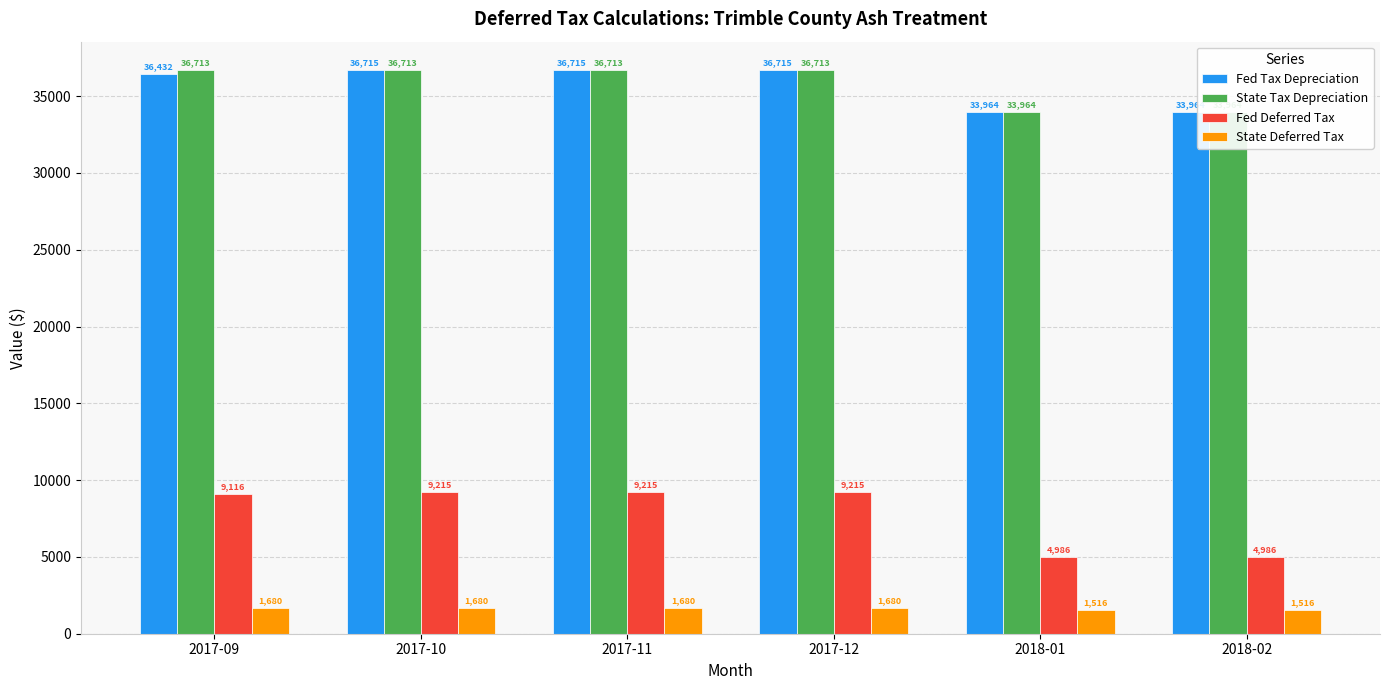

Reading left to right, transcribe all the data shown in this chart.

Fed Tax Depreciation: 2017-09=36432.0	2017-10=36715.0	2017-11=36715.0	2017-12=36715.0	2018-01=33964.0	2018-02=33964.0
State Tax Depreciation: 2017-09=36713.0	2017-10=36713.0	2017-11=36713.0	2017-12=36713.0	2018-01=33964.1	2018-02=33964.1
Fed Deferred Tax: 2017-09=9116.3	2017-10=9215.3	2017-11=9215.3	2017-12=9215.3	2018-01=4986.1	2018-02=4986.1
State Deferred Tax: 2017-09=1680.5	2017-10=1680.5	2017-11=1680.5	2017-12=1680.5	2018-01=1515.5	2018-02=1515.5